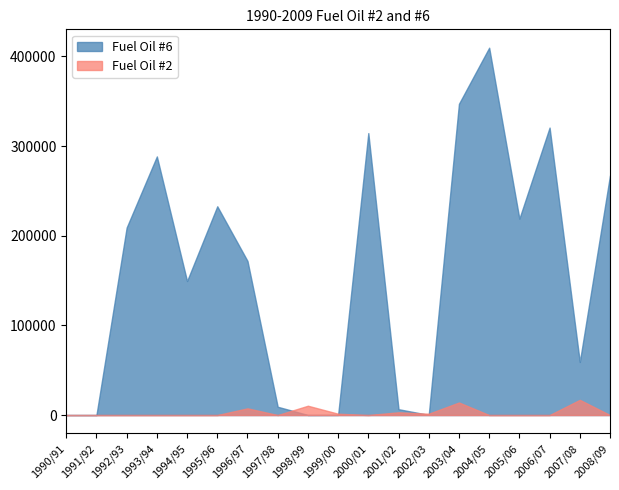

What are all the series names shown in the legend?

Fuel Oil #6, Fuel Oil #2